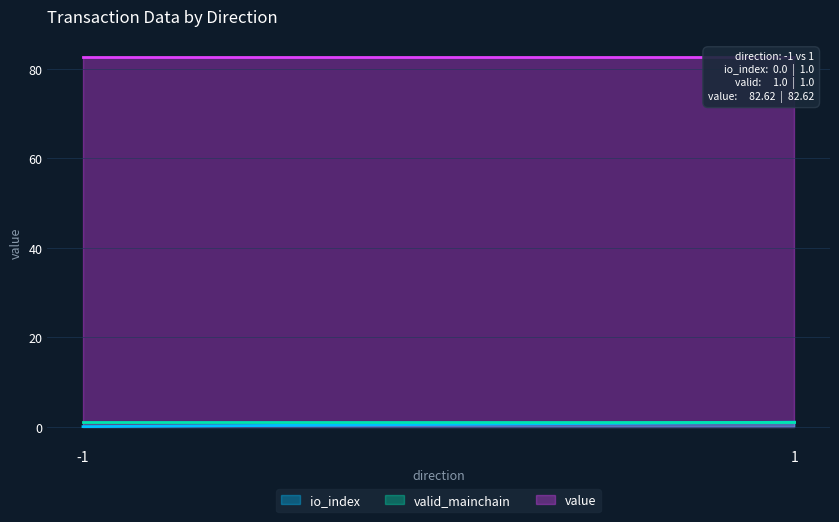

True or false: valid_mainchain and value intersect in this chart.

False